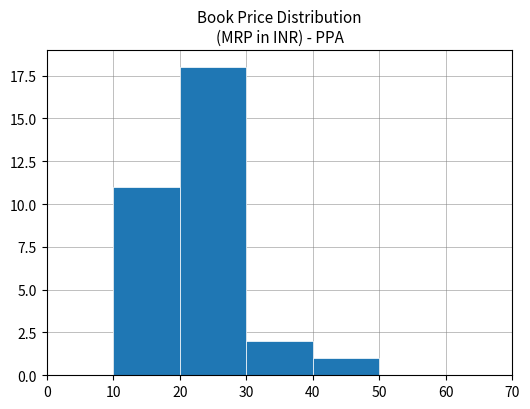

Reading left to right, what are all the values shown in this chart?

0	11	18	2	1	0	0